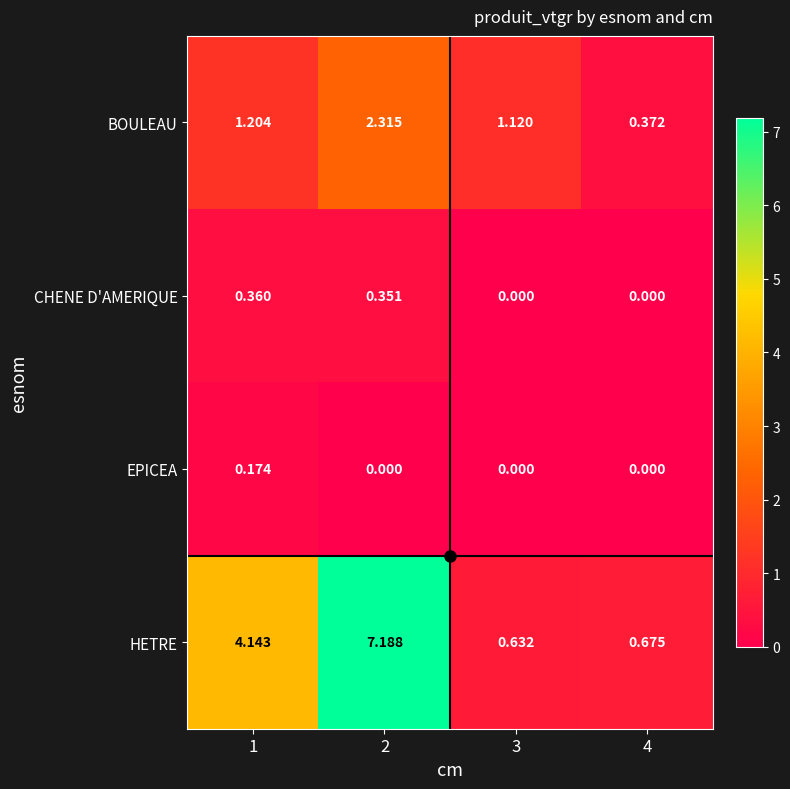

Rank the series at 2 from highest to lowest value.

HETRE, BOULEAU, CHENE D'AMERIQUE, EPICEA